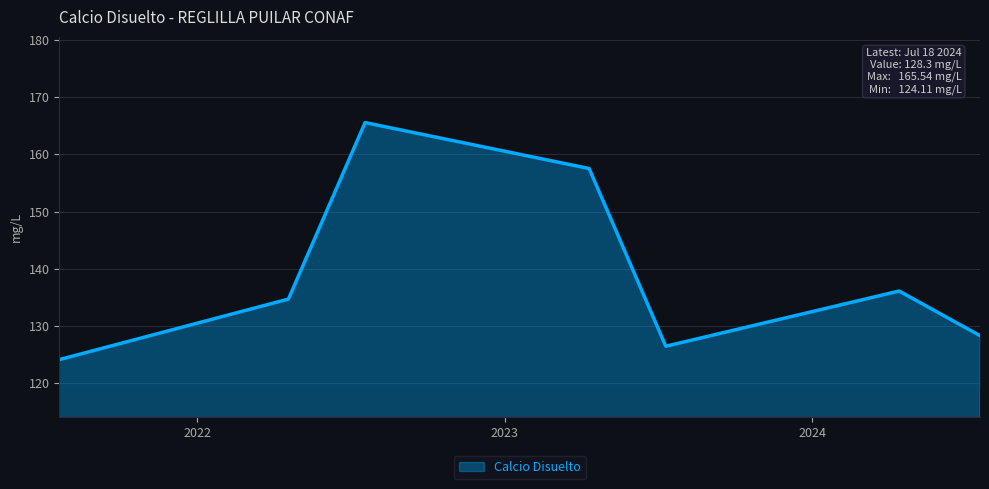

Count the number of categories in the chart.

7